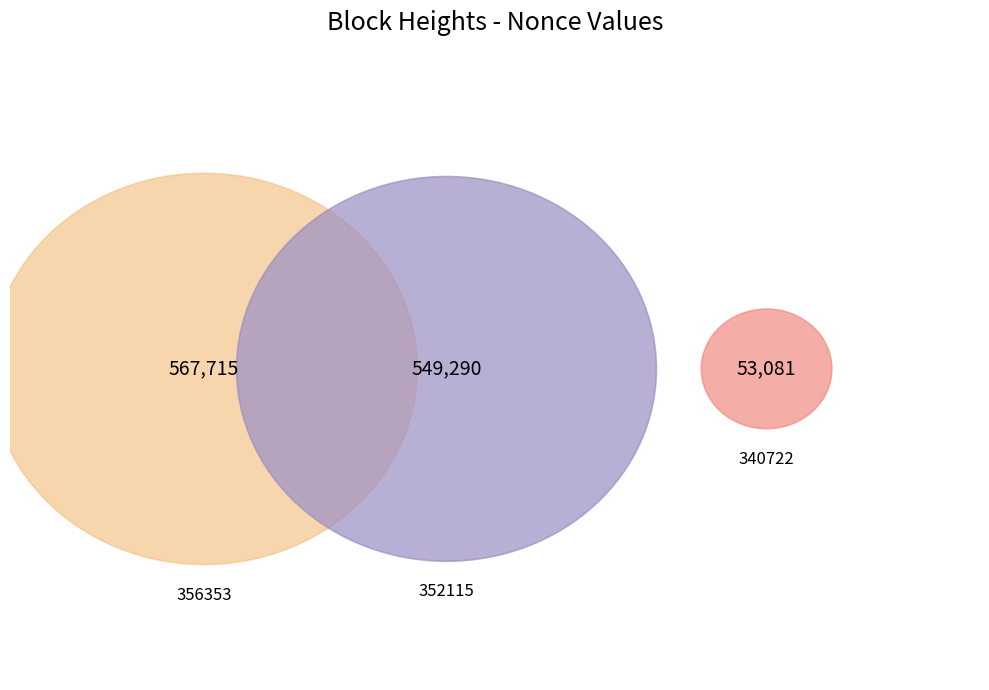

True or false: 340722 accounts for 1% of the total.

False